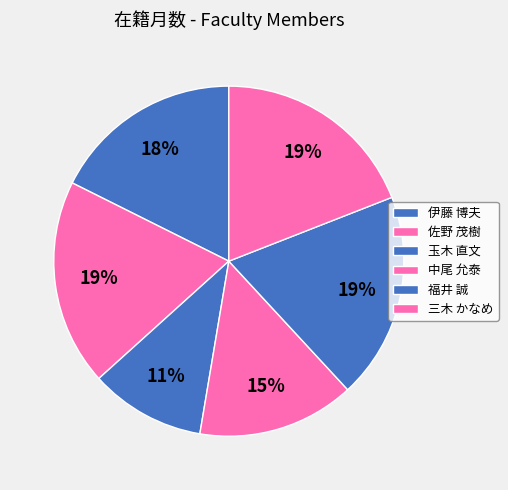

Does 佐野 茂樹 represent more than half of the total?

No